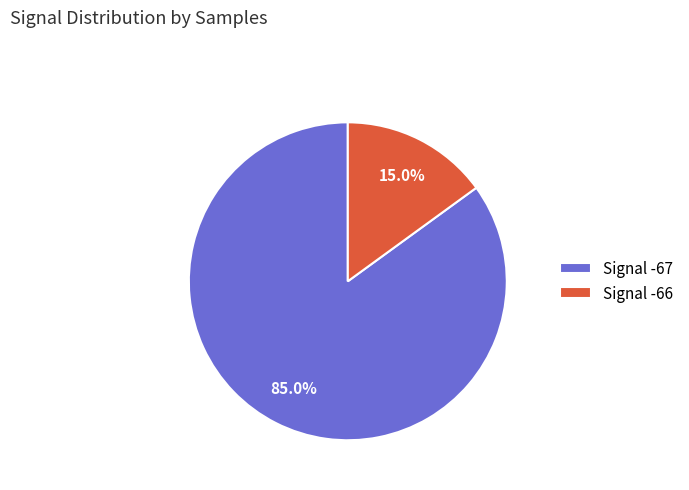

Does any single category account for the majority?

Yes